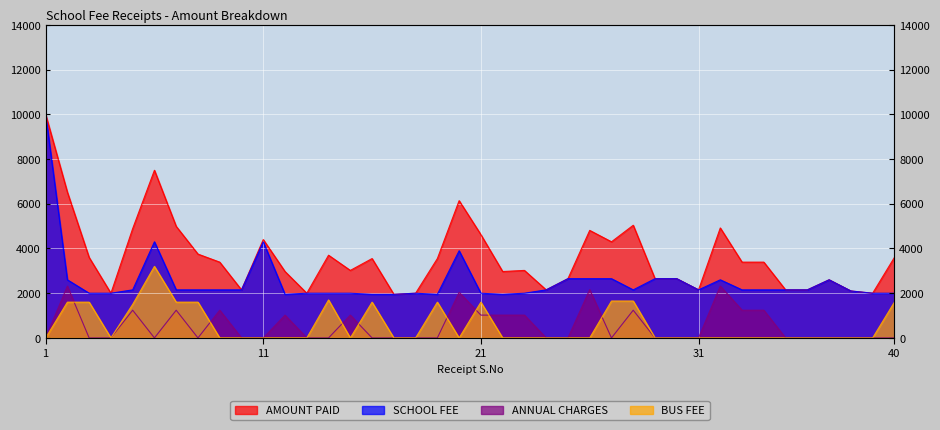

What is the sum of all SCHOOL FEE values?

101200